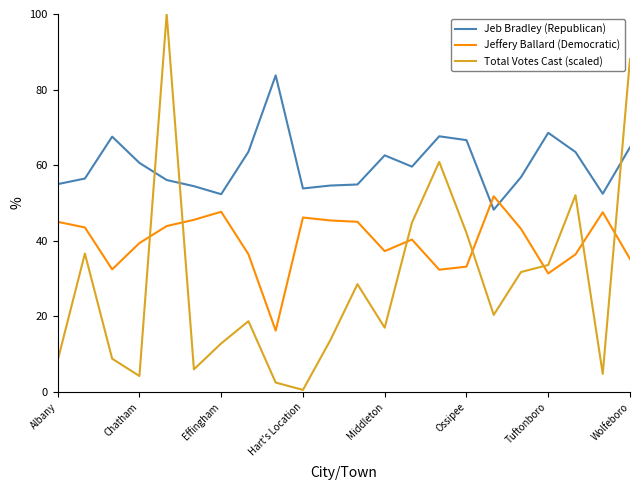

List the series in order of their peak value, lowest first.

Jeffery Ballard (Democratic), Jeb Bradley (Republican), Total Votes Cast (scaled)